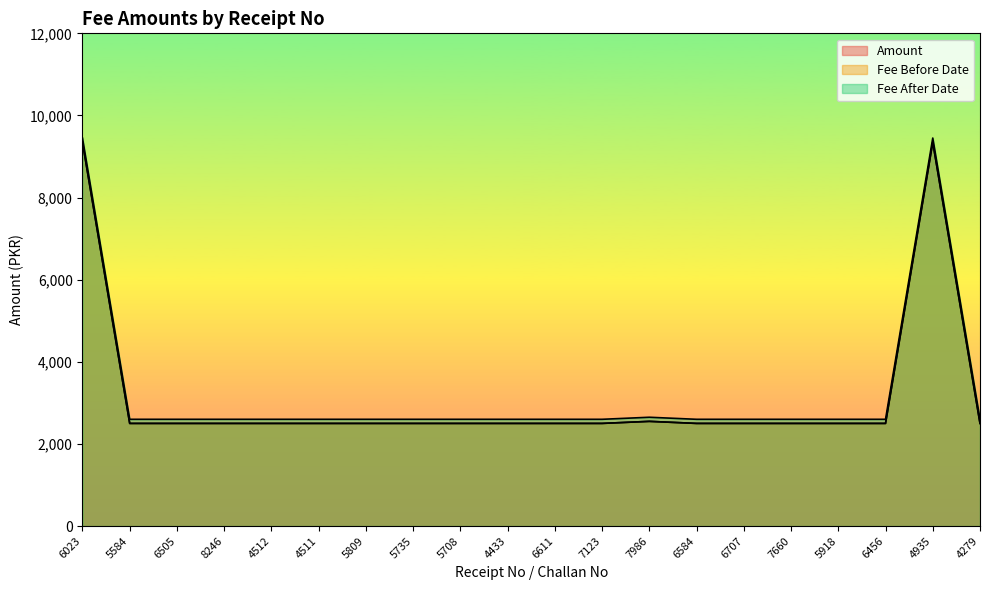

Which has a higher value, 7123 or 4511?

7123